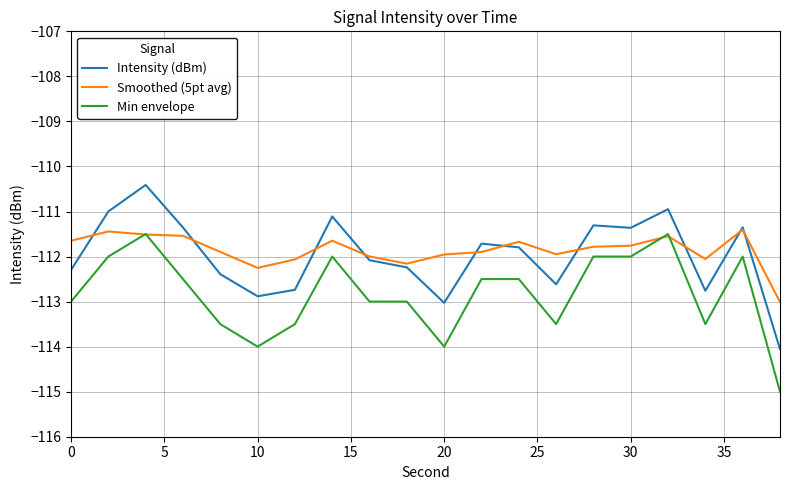

What is the smallest value displayed?

-115.0